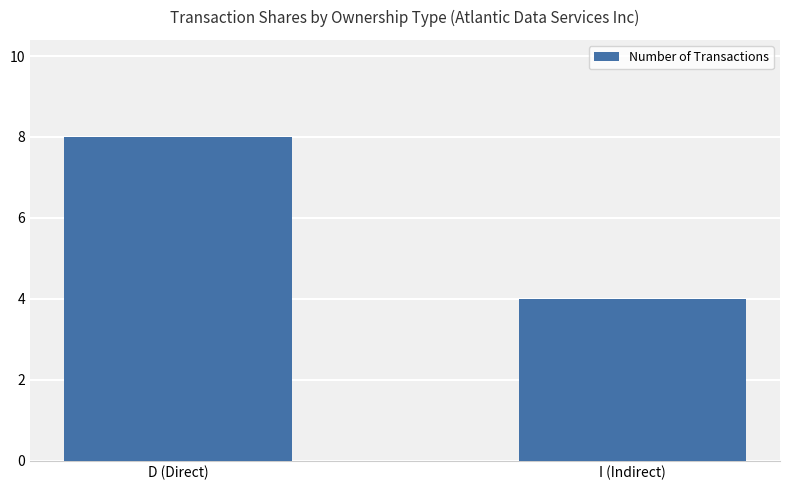

Is it true that the value at I (Indirect) is 6?

False